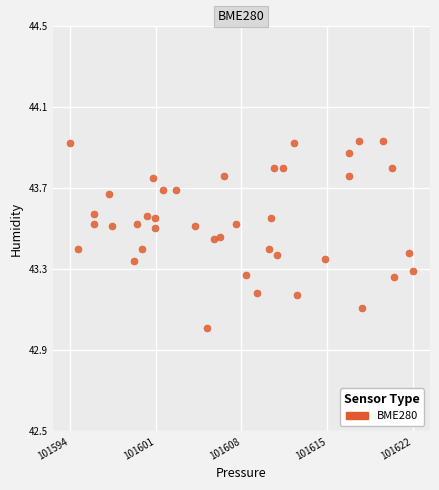

What is the range of Y values (max minus min)?

0.9